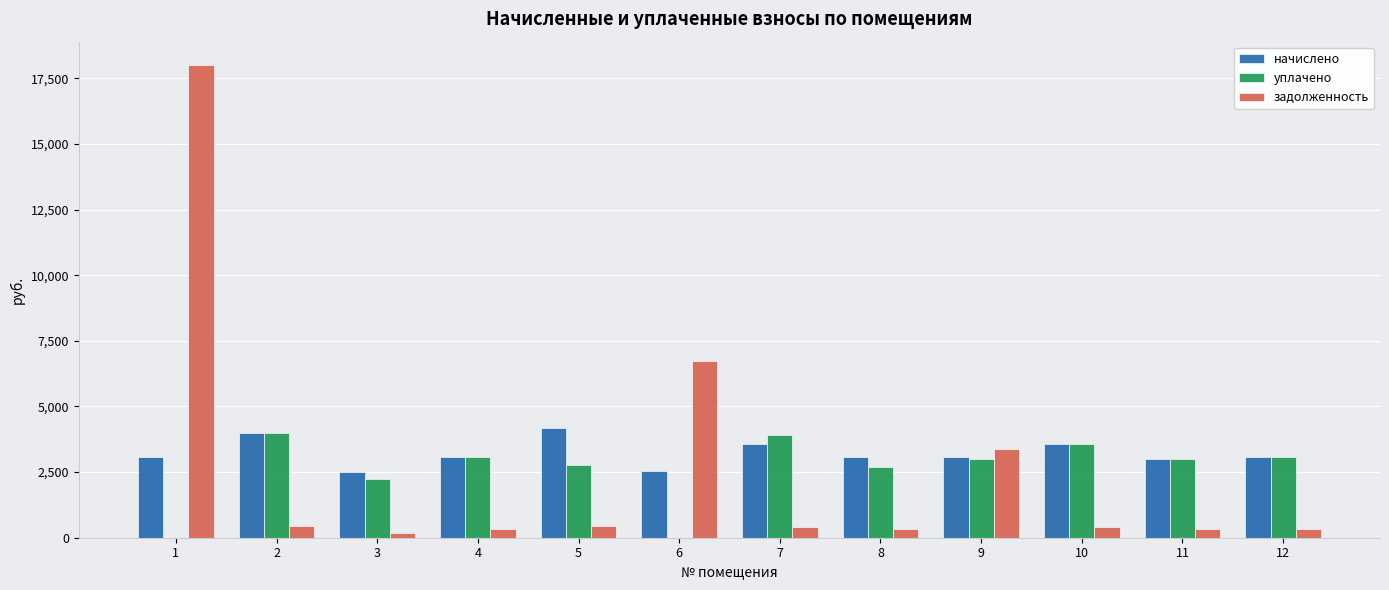

The value of начислено at 5 is 6875.4. True or false?

False